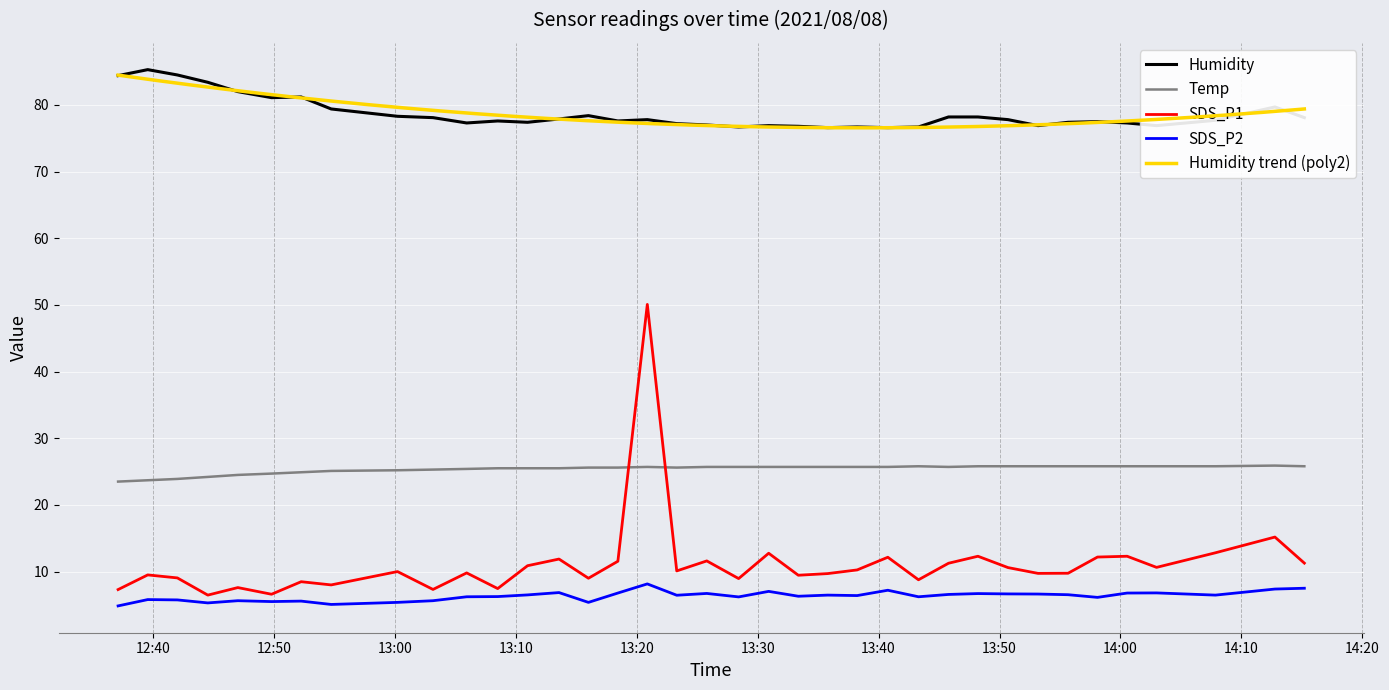

The value of Humidity at 2021/08/08 14:00:33 is 22.8. True or false?

False